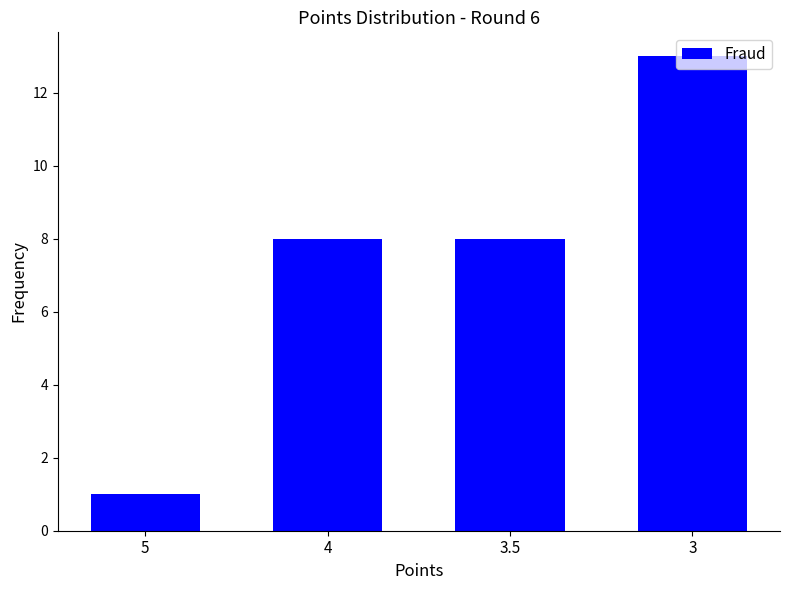

What is the smallest value displayed?

1